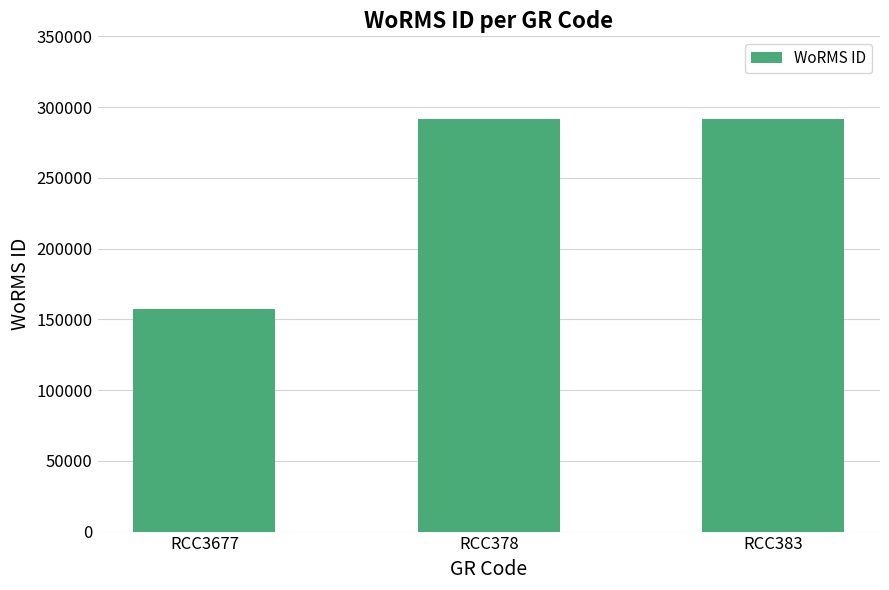

Count the values in the range 157240 to 291417.

3